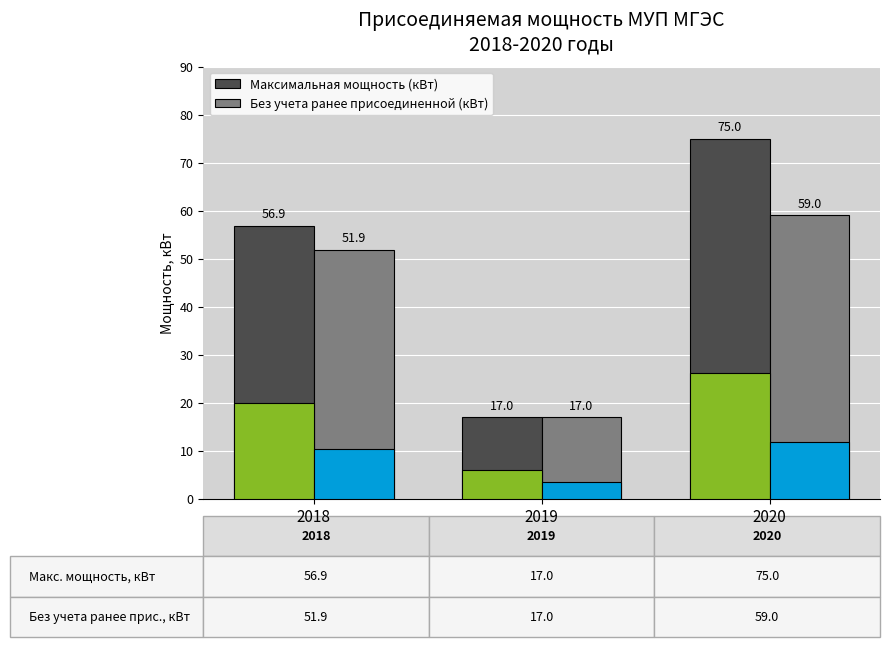

How many values in the Без учета ранее присоединенной (кВт) series are below 51?

1